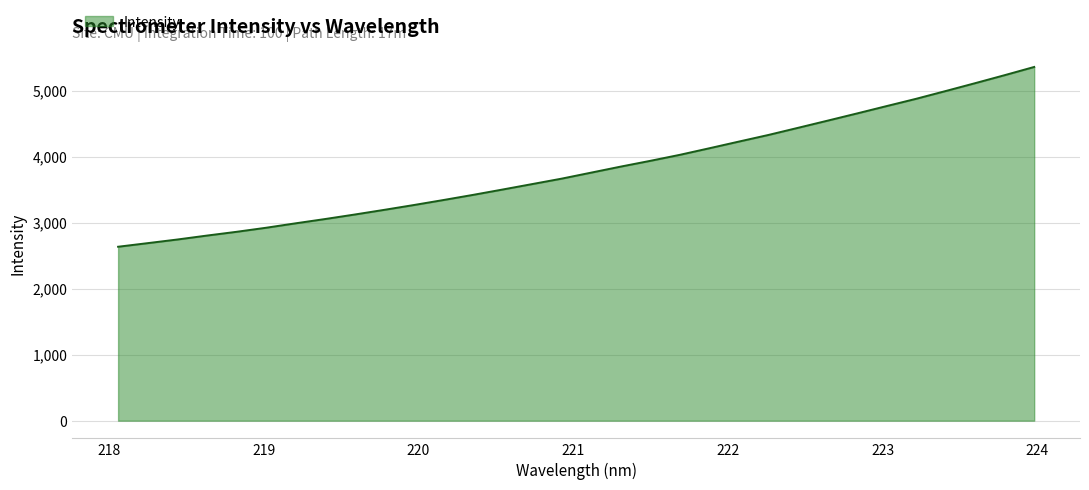

What is the greatest value displayed?

5361.6